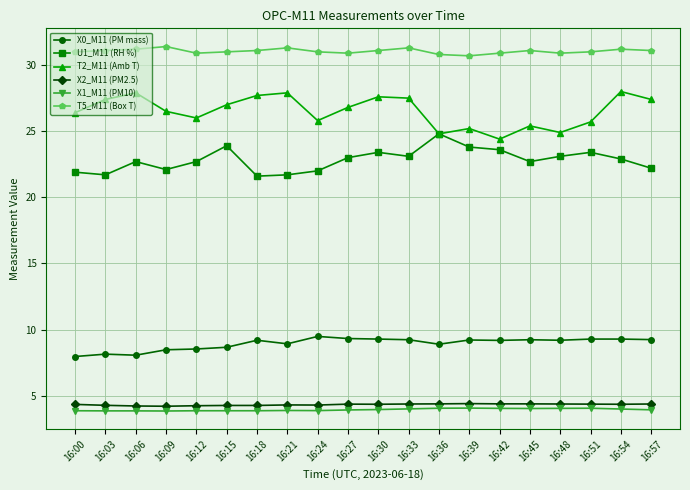

Read the T2_M11 (Amb T) value at 16:27.

26.8